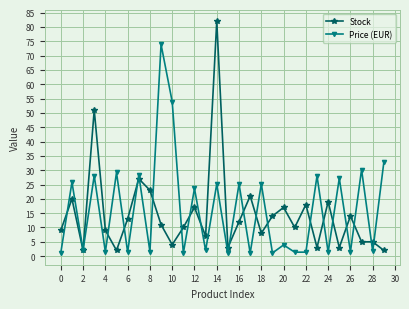

True or false: Price (EUR) and Stock intersect in this chart.

True